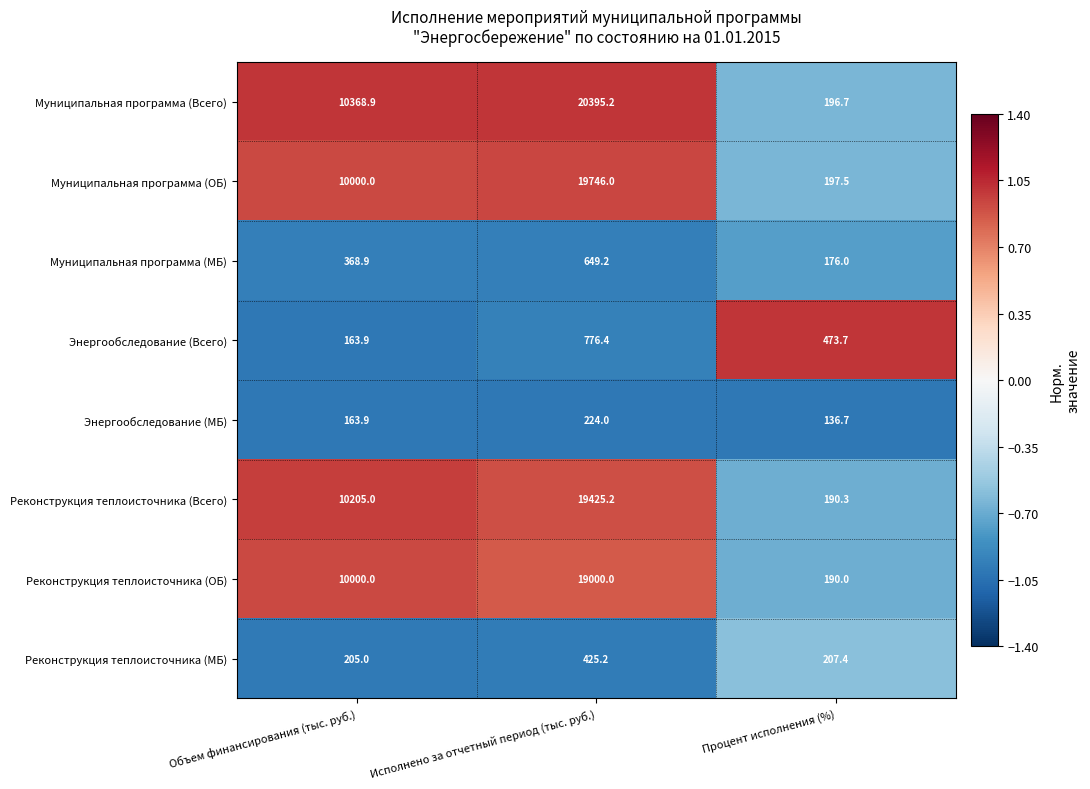

What is the greatest value displayed?

20395.2